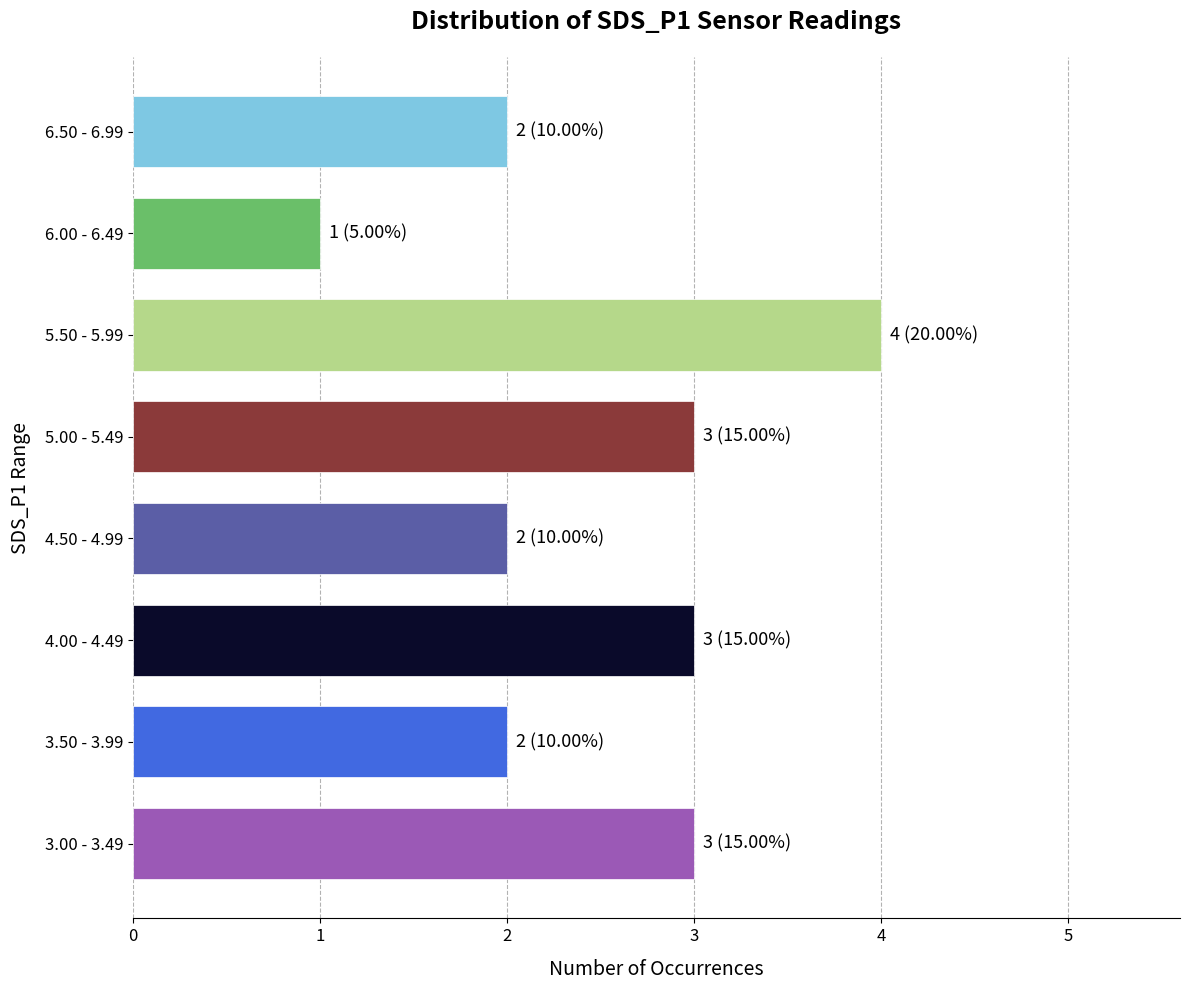

What is the sum of all values?

20